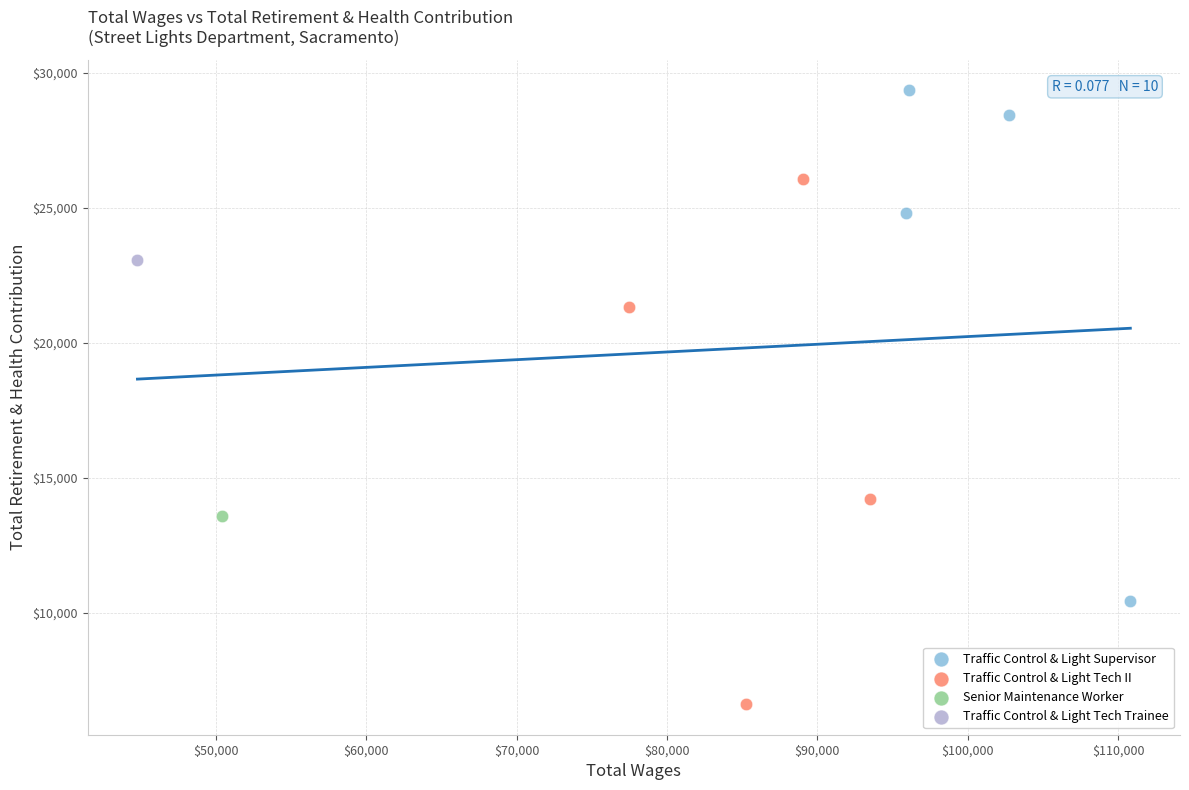

What are all the series names shown in the legend?

Traffic Control & Light Supervisor, Traffic Control & Light Tech II, Senior Maintenance Worker, Traffic Control & Light Tech Trainee